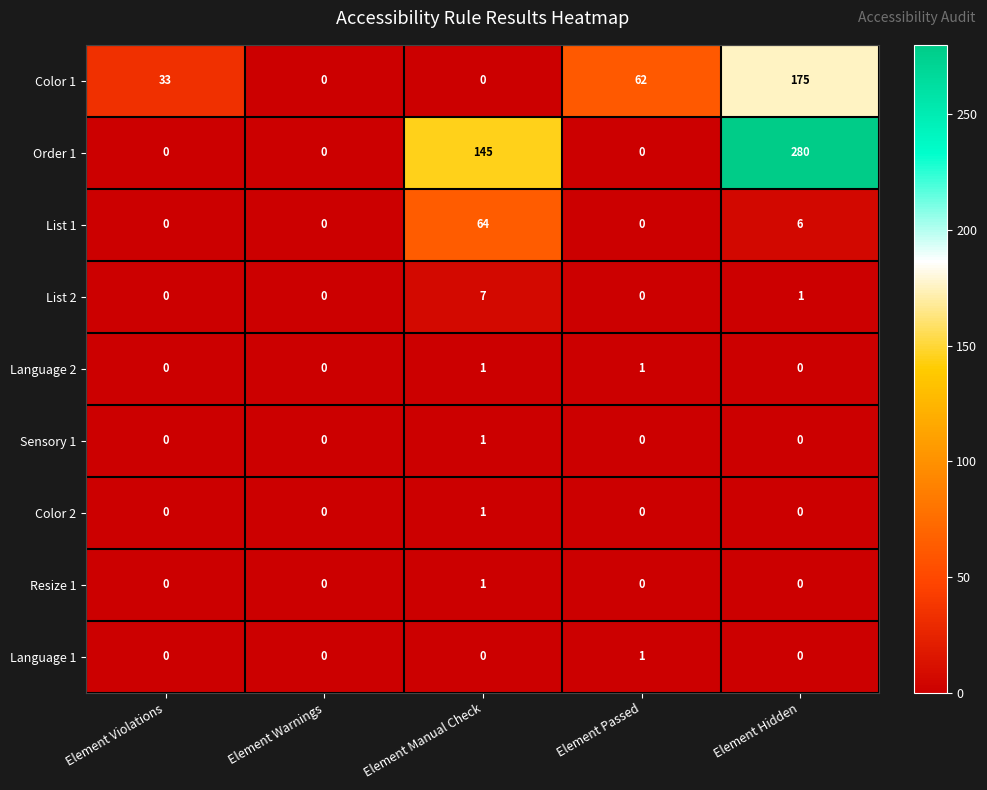

At how many categories does at least one series exceed 206?

1